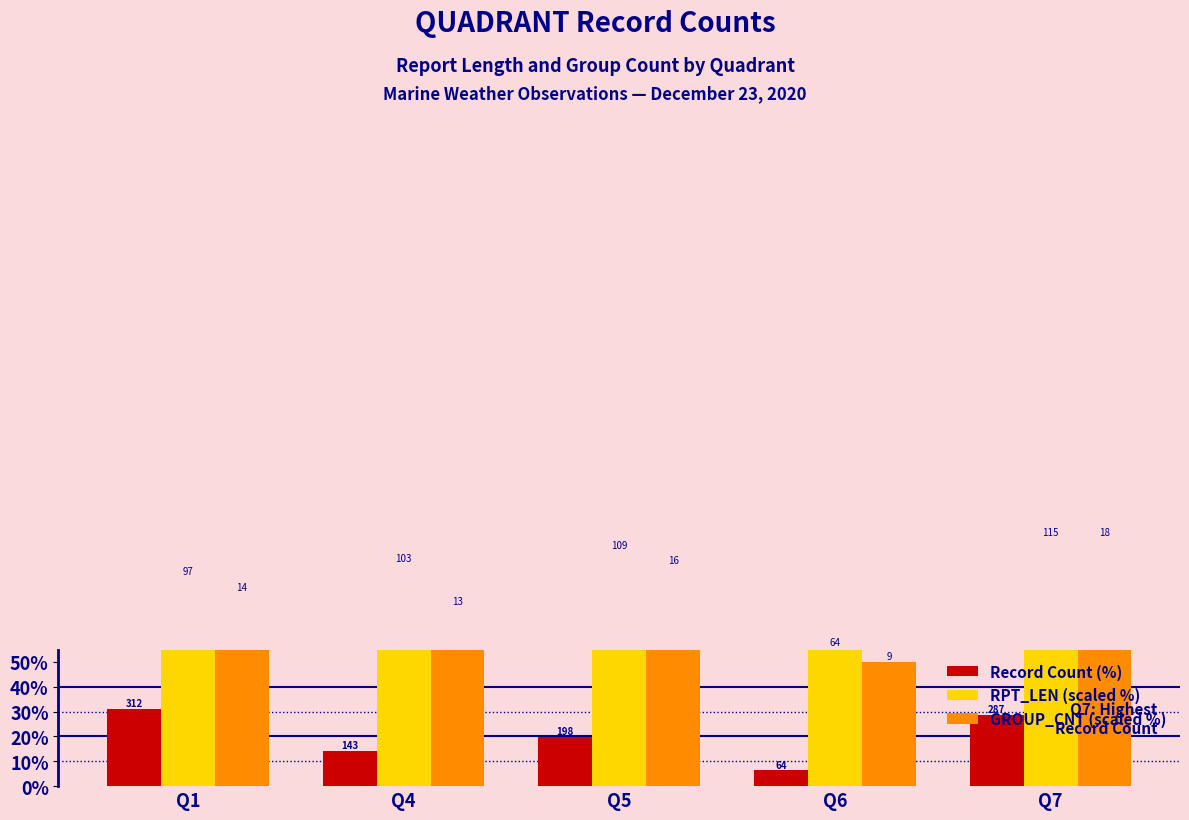

What are all the series names shown in the legend?

Record Count (%), RPT_LEN (scaled %), GROUP_CNT (scaled %)